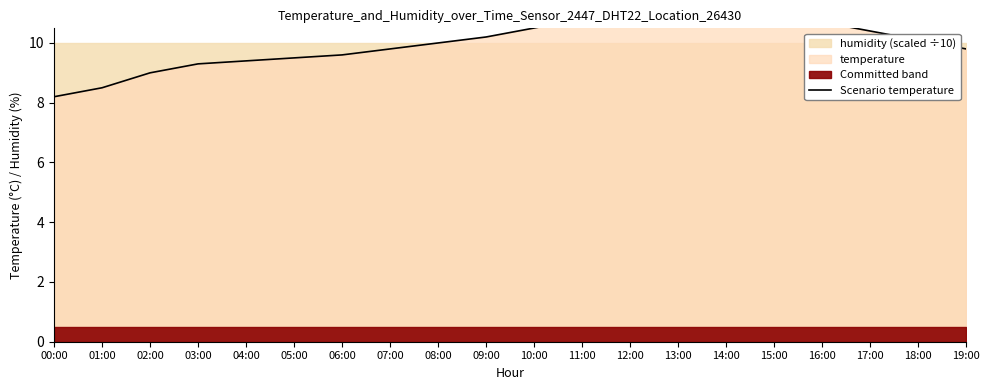

Reading left to right, extract all data points from this chart.

00:00=8.2	01:00=8.5	02:00=9.0	03:00=9.3	04:00=9.4	05:00=9.5	06:00=9.6	07:00=9.8	08:00=10.0	09:00=10.2	10:00=10.5	11:00=10.8	12:00=11.0	13:00=11.2	14:00=11.1	15:00=10.9	16:00=10.7	17:00=10.4	18:00=10.1	19:00=9.8